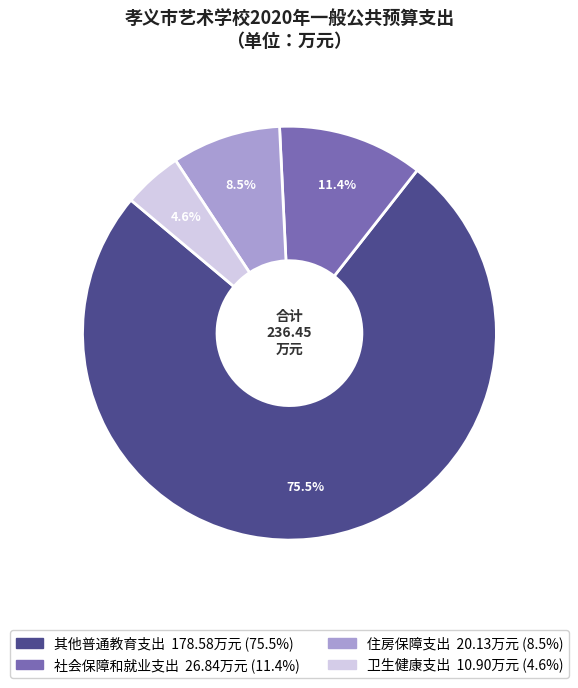

Count the number of slices in the pie.

4